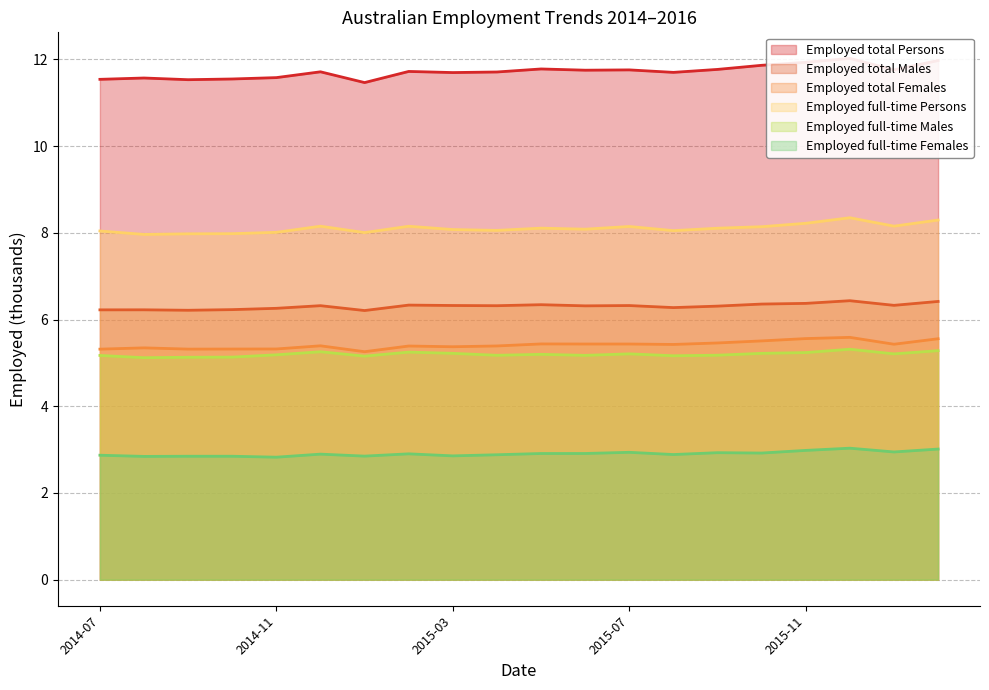

True or false: Employed total Females and Employed full-time Males cross at least once.

False